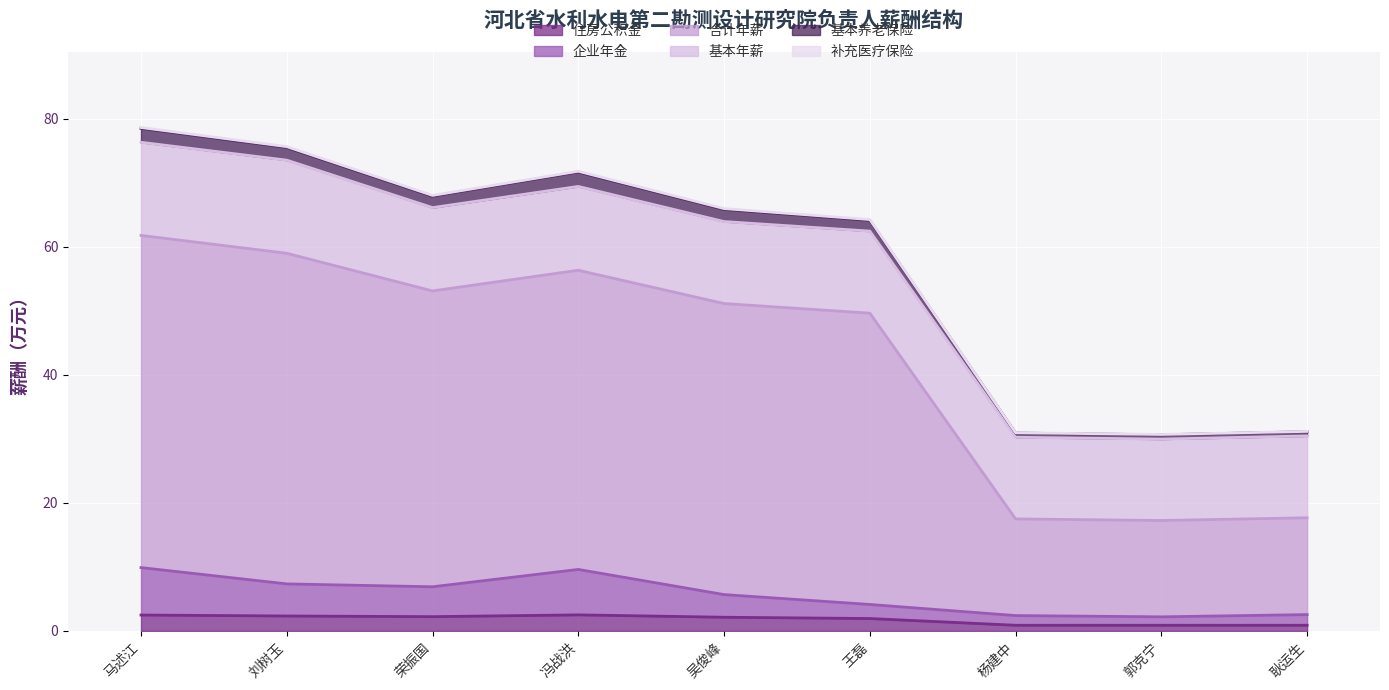

Between 杨建中 and 郭克宁, which series saw the biggest shift?

基本养老保险